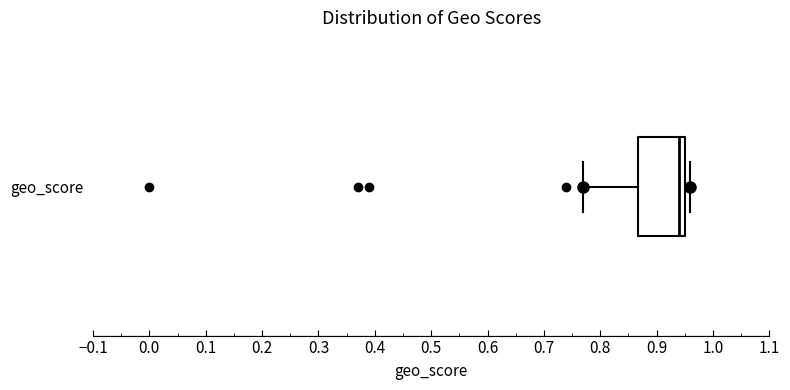

Where does the median line of the box for geo_score sit on the x-axis? The values are not printed on the chart, so give them approximately, as read against the axis.

0.94